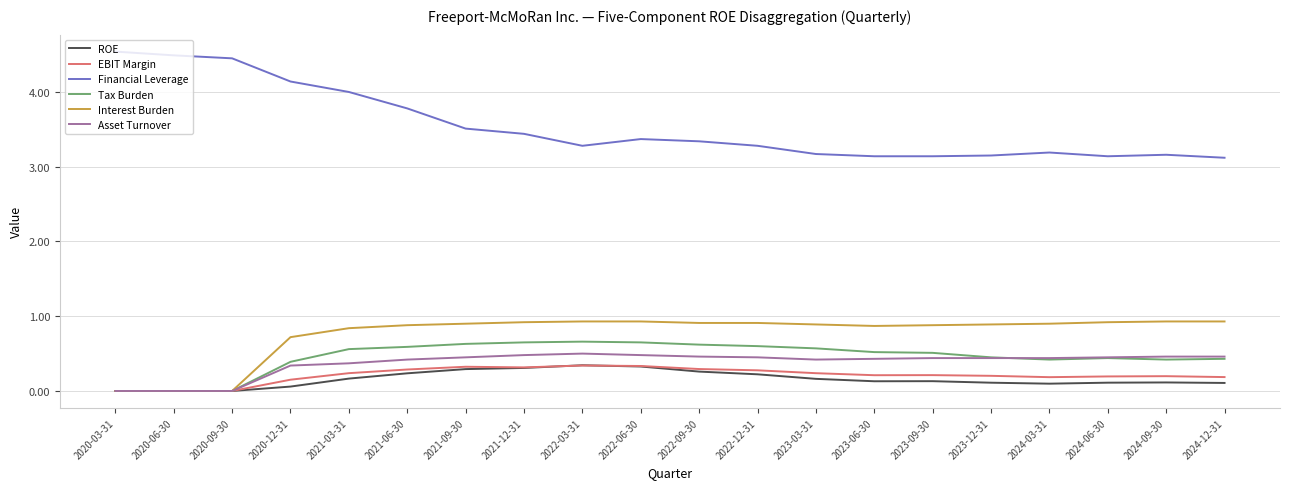

How many lines are shown in the chart?

6